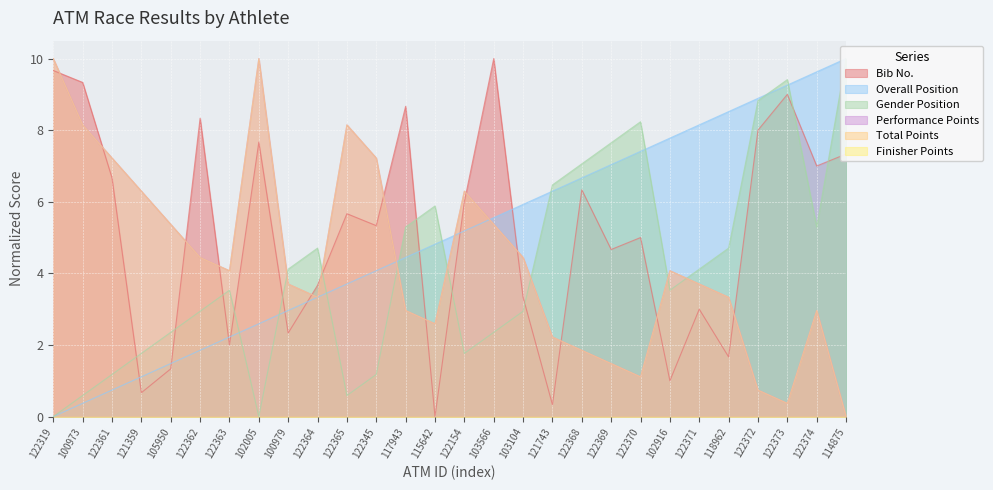

Reading left to right, extract all data points from this chart.

Bib No.: 122319=9.7	100973=9.3	122361=6.7	121359=0.7	105950=1.3	122362=8.3	122363=2.0	102005=7.7	100979=2.3	122364=3.7	122365=5.7	122345=5.3	117943=8.7	115642=0.0	122154=6.0	103566=10.0	103104=3.3	121743=0.3	122368=6.3	122369=4.7	122370=5.0	102916=1.0	122371=3.0	118962=1.7	122372=8.0	122373=9.0	122374=7.0	114875=7.3
Overall Position: 122319=0.0	100973=0.4	122361=0.7	121359=1.1	105950=1.5	122362=1.9	122363=2.2	102005=2.6	100979=3.0	122364=3.3	122365=3.7	122345=4.1	117943=4.4	115642=4.8	122154=5.2	103566=5.6	103104=5.9	121743=6.3	122368=6.7	122369=7.0	122370=7.4	102916=7.8	122371=8.1	118962=8.5	122372=8.9	122373=9.3	122374=9.6	114875=10.0
Gender Position: 122319=0.0	100973=0.6	122361=1.2	121359=1.8	105950=2.4	122362=2.9	122363=3.5	102005=0.0	100979=4.1	122364=4.7	122365=0.6	122345=1.2	117943=5.3	115642=5.9	122154=1.8	103566=2.4	103104=2.9	121743=6.5	122368=7.1	122369=7.6	122370=8.2	102916=3.5	122371=4.1	118962=4.7	122372=8.8	122373=9.4	122374=5.3	114875=10.0
Performance Points: 122319=10.0	100973=8.1	122361=7.2	121359=6.3	105950=5.4	122362=4.4	122363=4.1	102005=10.0	100979=3.7	122364=3.3	122365=8.1	122345=7.2	117943=3.0	115642=2.6	122154=6.3	103566=5.4	103104=4.4	121743=2.2	122368=1.9	122369=1.5	122370=1.1	102916=4.1	122371=3.7	118962=3.3	122372=0.7	122373=0.4	122374=3.0	114875=0.0
Total Points: 122319=10.0	100973=8.1	122361=7.2	121359=6.3	105950=5.4	122362=4.4	122363=4.1	102005=10.0	100979=3.7	122364=3.3	122365=8.1	122345=7.2	117943=3.0	115642=2.6	122154=6.3	103566=5.4	103104=4.4	121743=2.2	122368=1.9	122369=1.5	122370=1.1	102916=4.1	122371=3.7	118962=3.3	122372=0.7	122373=0.4	122374=3.0	114875=0.0